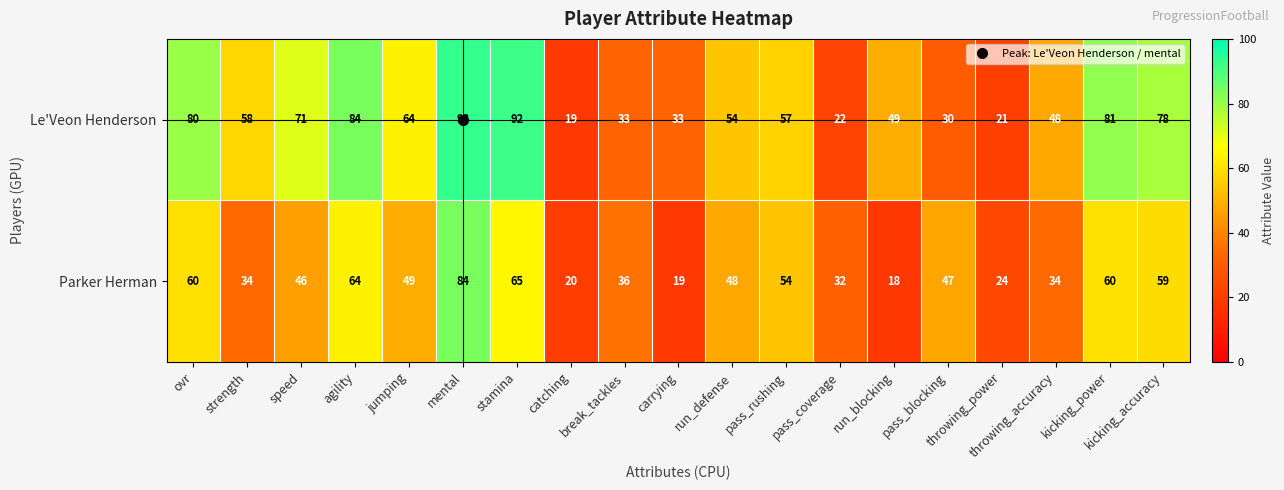

What is the maximum value shown in the chart?

93